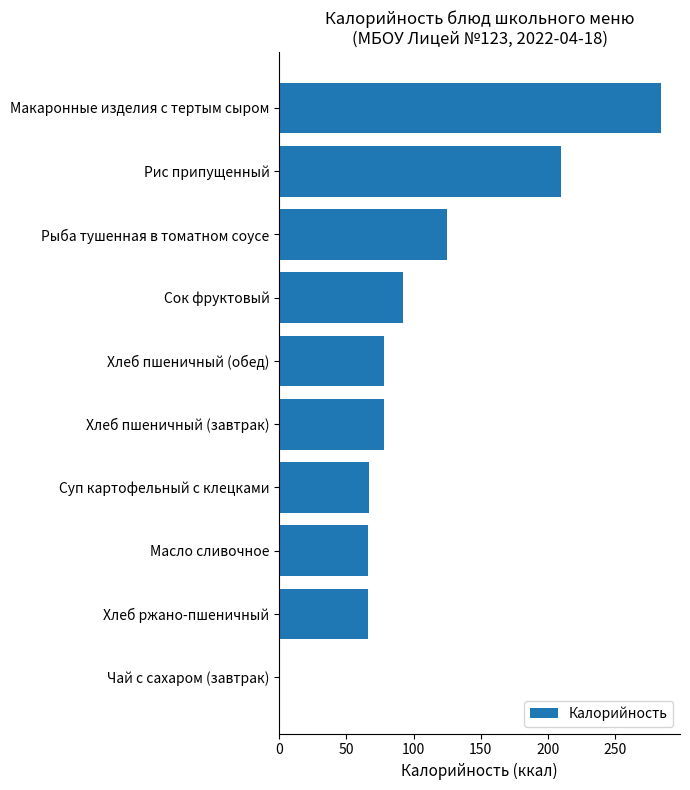

The chart shows a value of 98.6 at Суп картофельный с клецками. True or false?

False